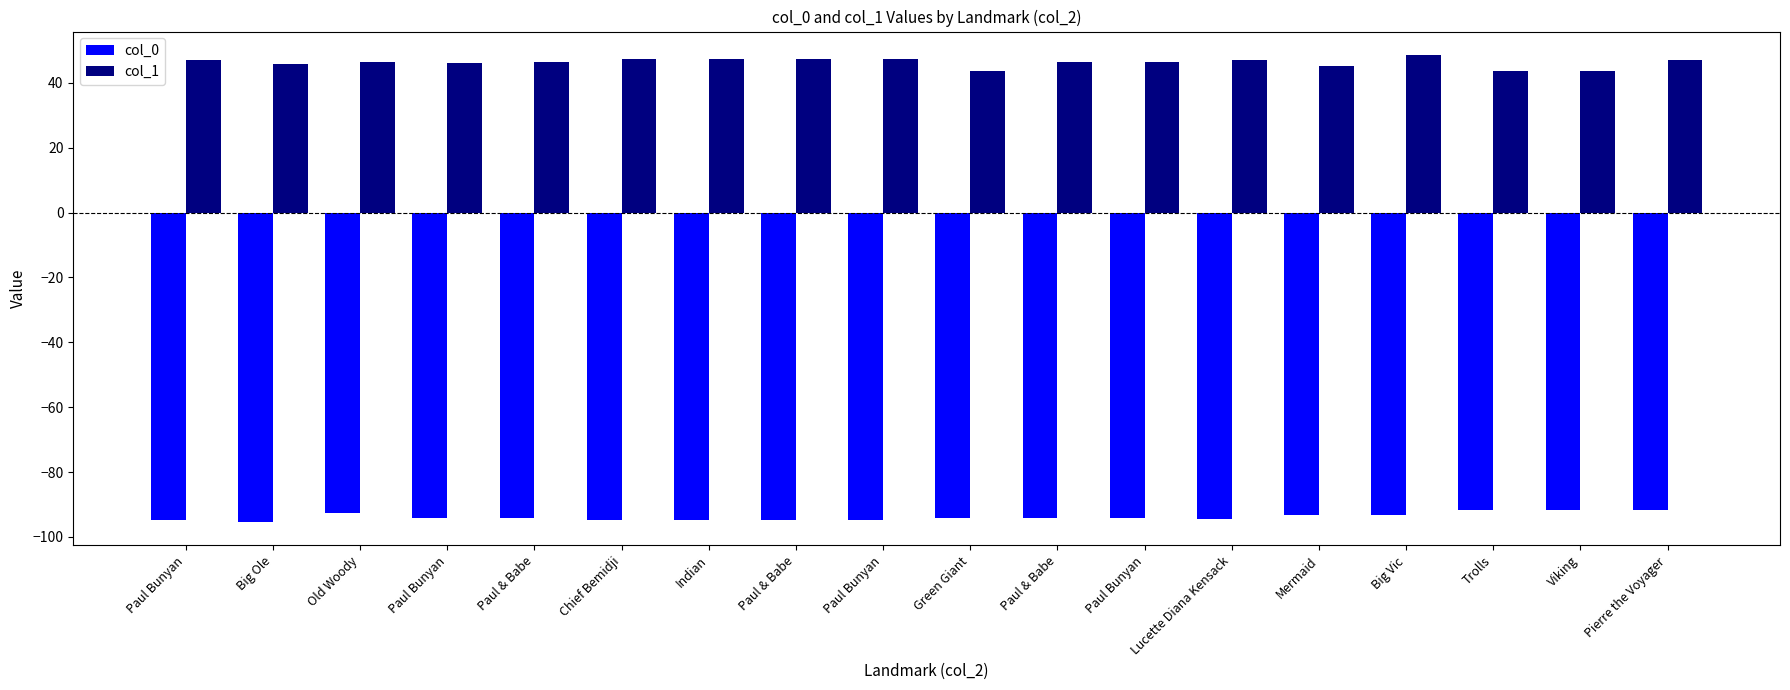

What is the sum of the col_0 values at Green Giant and Big Vic?

-187.4